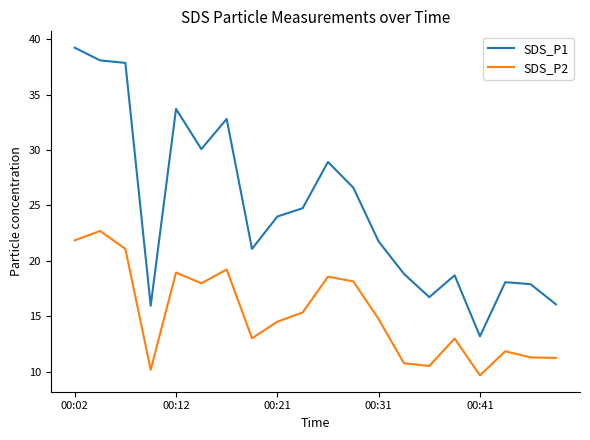

Which series has the largest range (max minus min)?

SDS_P1